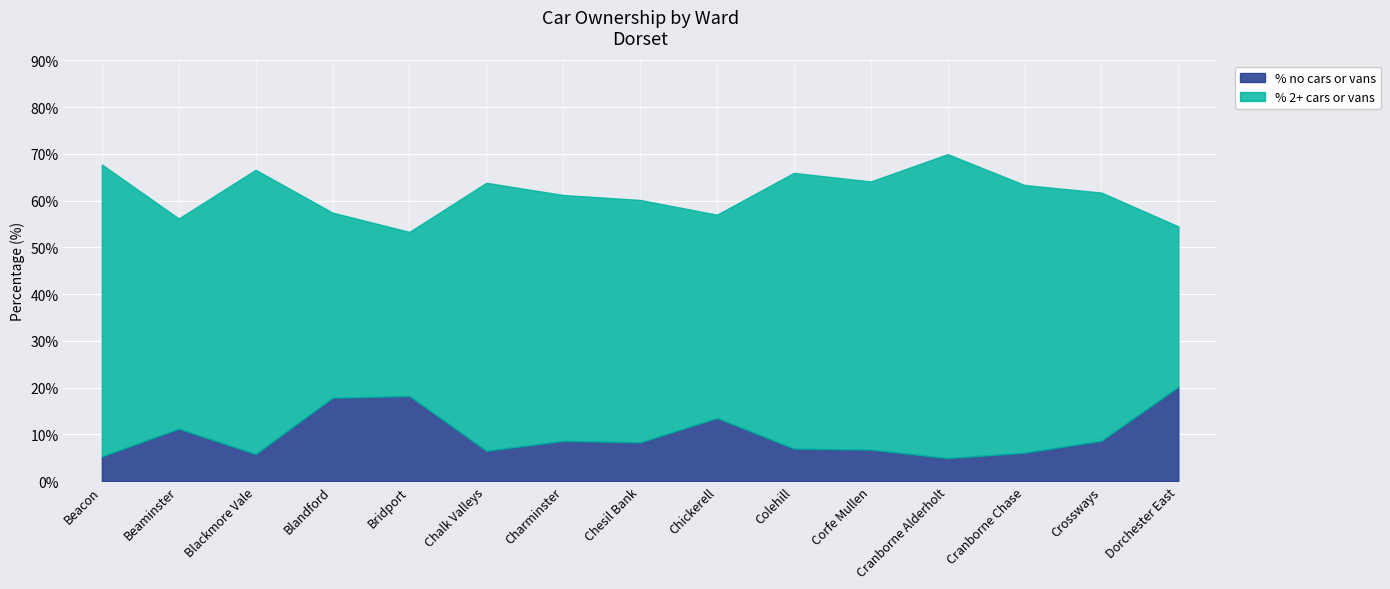

Where is the first local maximum for % no cars or vans?

Beaminster